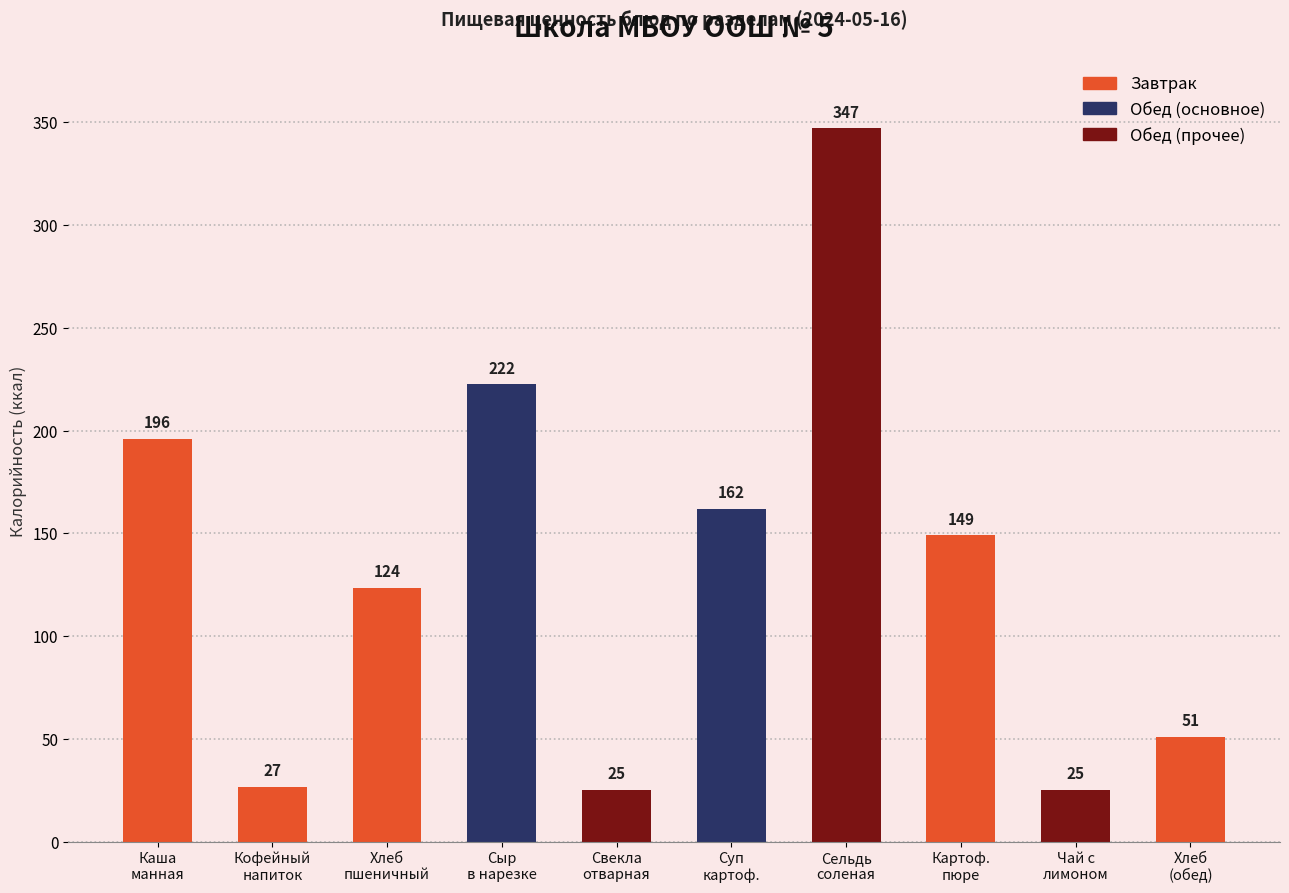

What is the minimum value shown in the chart?

25.1